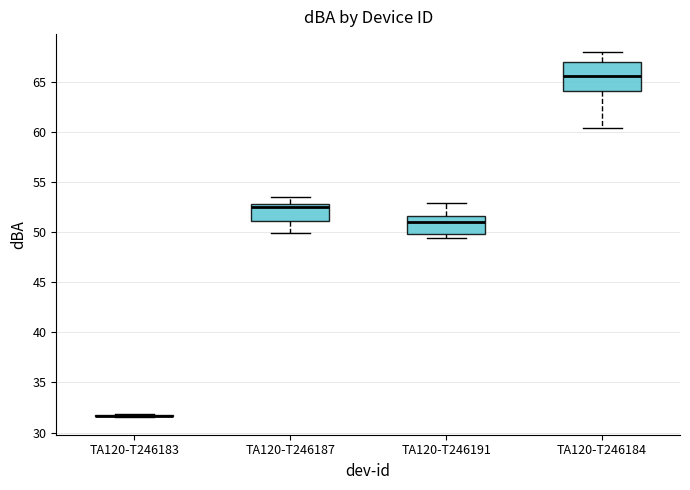

Reading left to right, read every box against the y-axis: the position of its median line, the range the box covers, and the ends of its whiskers. The values are not printed on the chart, so give them approximately, as read against the axis.

TA120-T246183: box collapsed to a line at 31.5, whiskers 31.5 to 32.0
TA120-T246187: median 52.5, box 51.0 to 53.0, whiskers 50.0 to 53.5
TA120-T246191: median 51.0, box 50.0 to 51.5, whiskers 49.5 to 53.0
TA120-T246184: median 65.5, box 64.0 to 67.0, whiskers 60.5 to 68.0